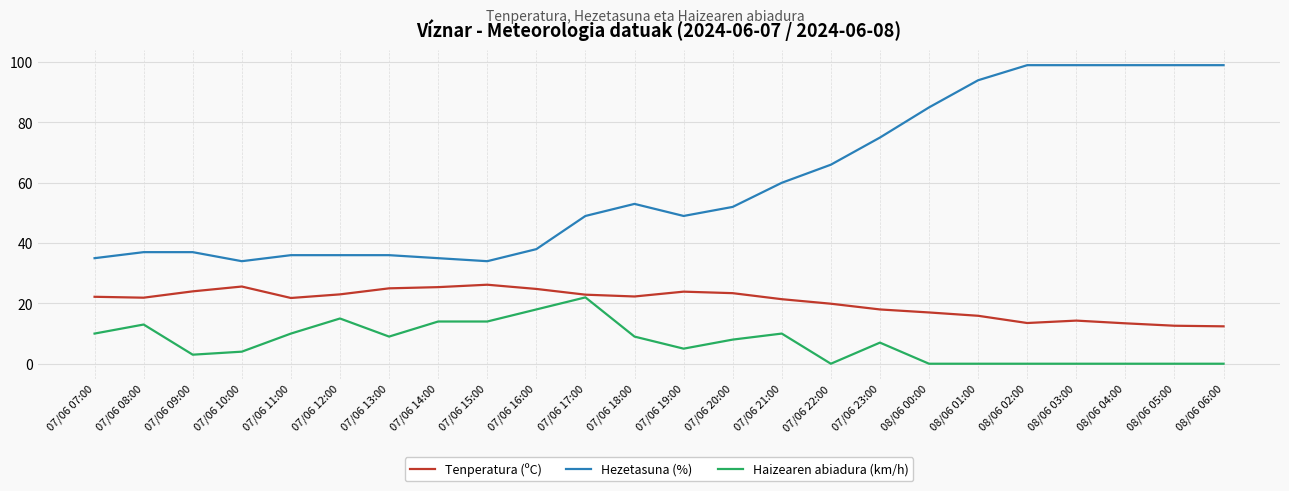

Which series has the largest range (max minus min)?

Hezetasuna (%)